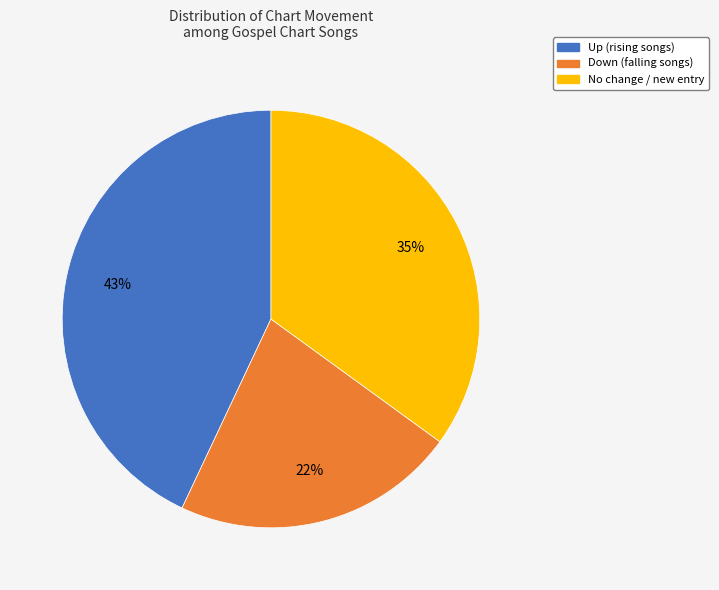

To the nearest percent, what is the average slice percentage?

33%